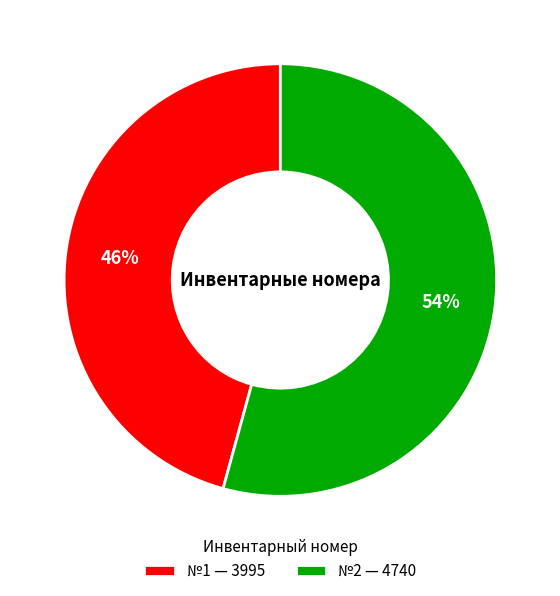

To the nearest percent, what portion does №1 — 3995 represent?

46%